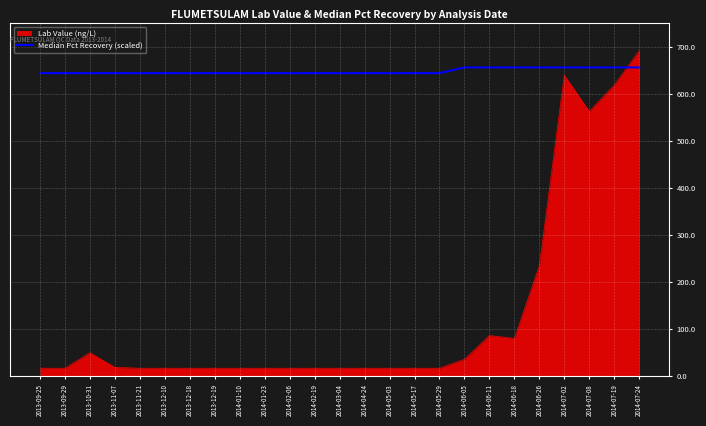

Is it true that Lab Value (ng/L) equals 17.0 at 2014-05-17?

True